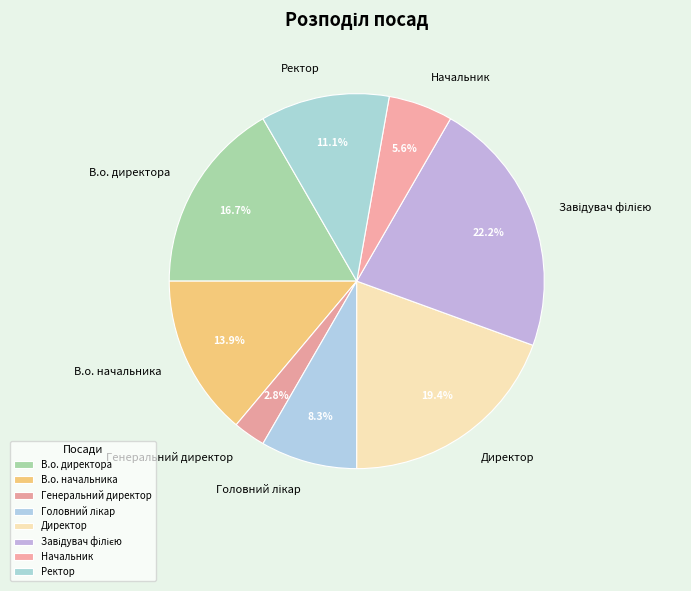

What is the smallest slice in the pie chart?

Генеральний директор